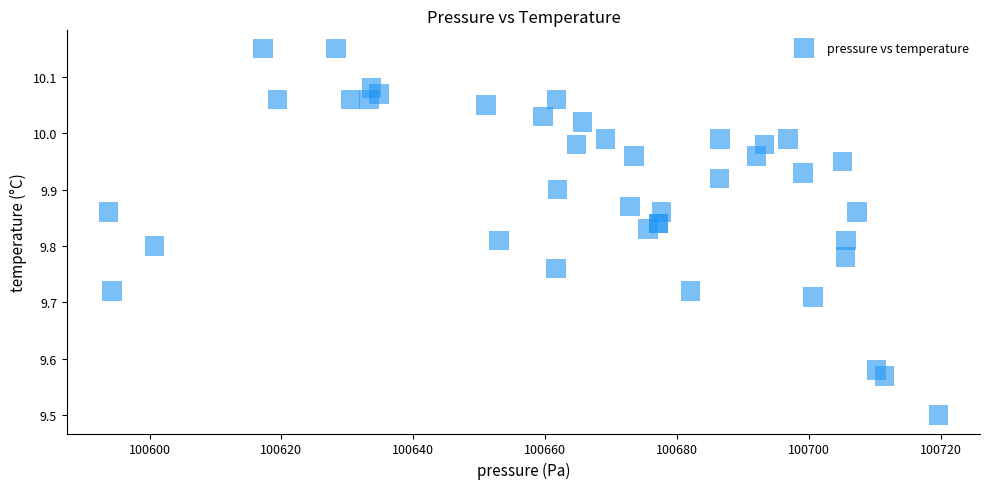

What Y value in the scatter plot is closest to 9?

9.5